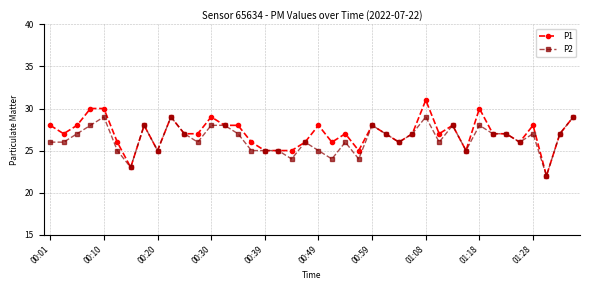

True or false: P2 has more than 1 points higher than both neighbors.

True